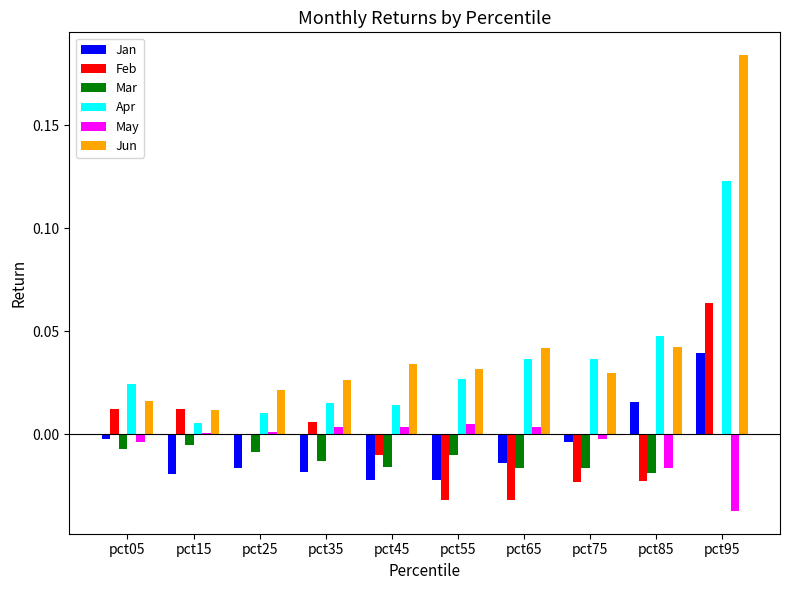

At which label does Jan reach its peak?

pct95